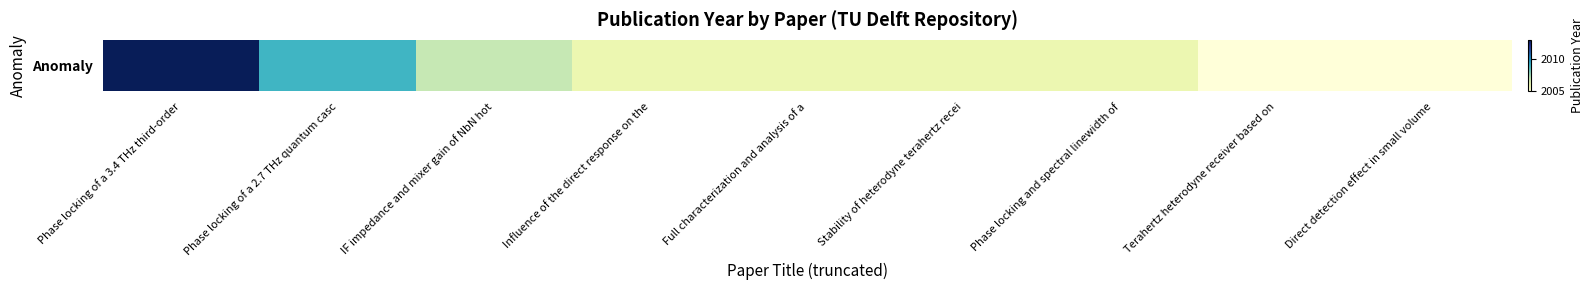

True or false: the data shows 1143 at Direct detection effect in small volume.

False